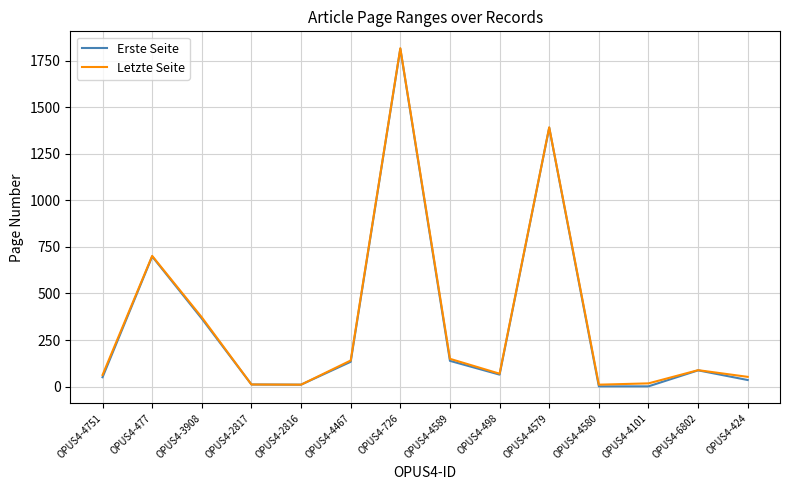

At which label does Erste Seite reach its peak?

OPUS4-726